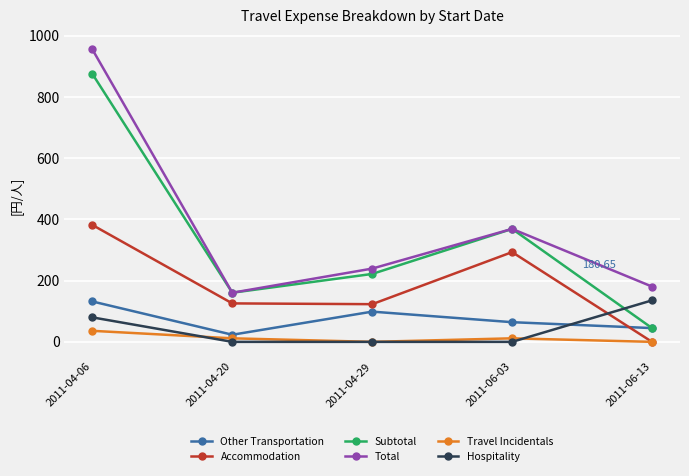

Which series has the largest range (max minus min)?

Subtotal